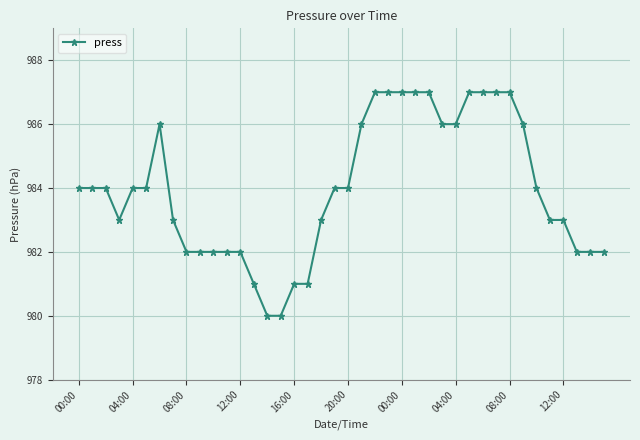

What is the maximum value shown in the chart?

987